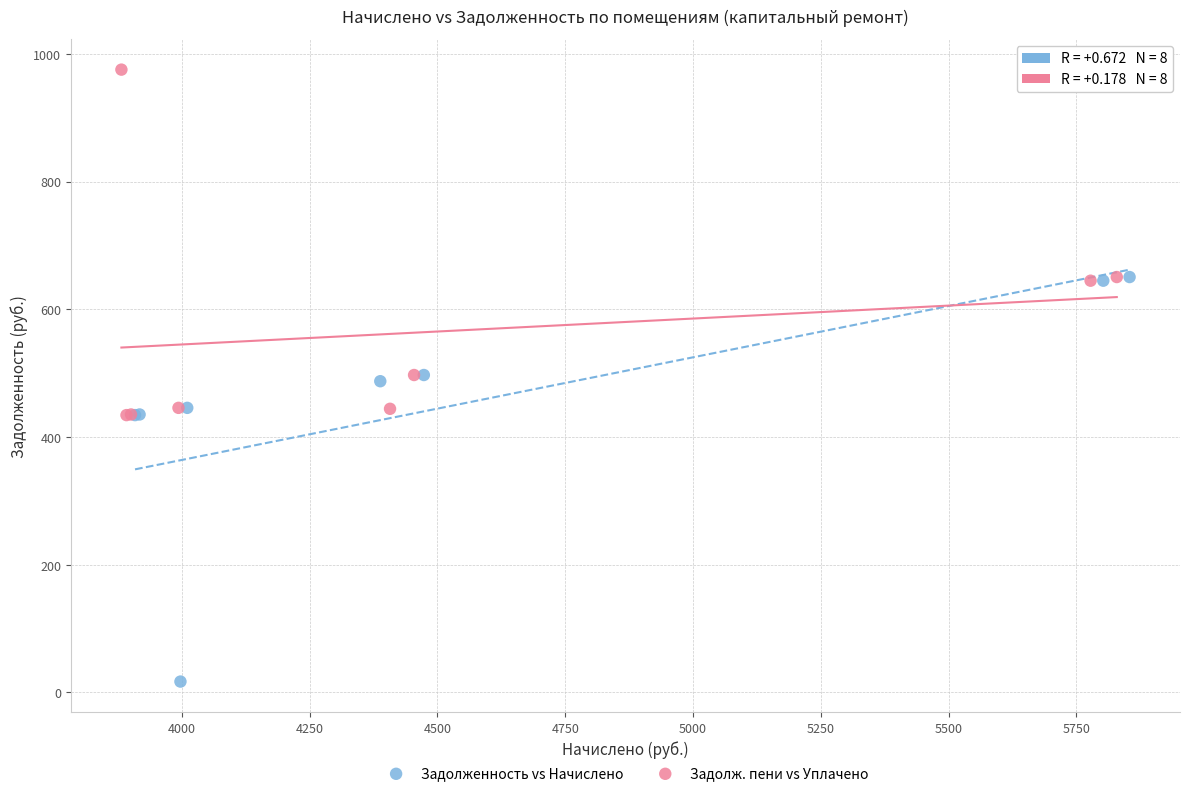

Which series has the widest spread of Y values?

Задолженность vs Начислено